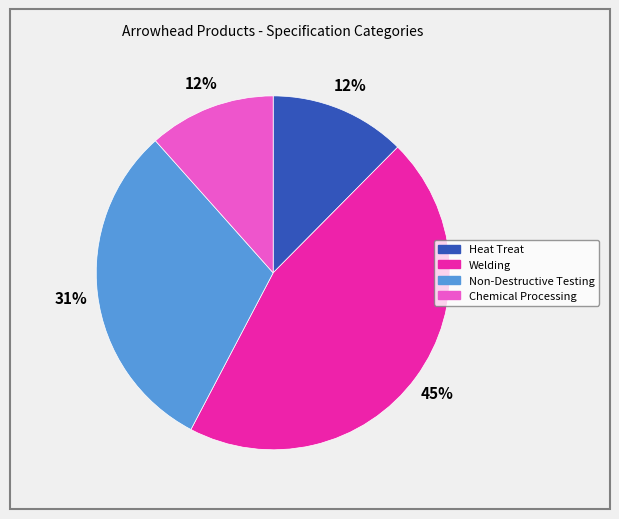

To the nearest percent, what is the average slice percentage?

25%